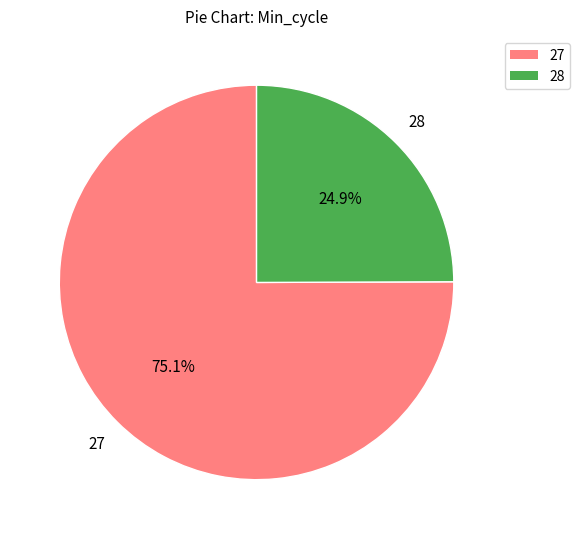

What percentage is the 27 slice, to the nearest percent?

75%